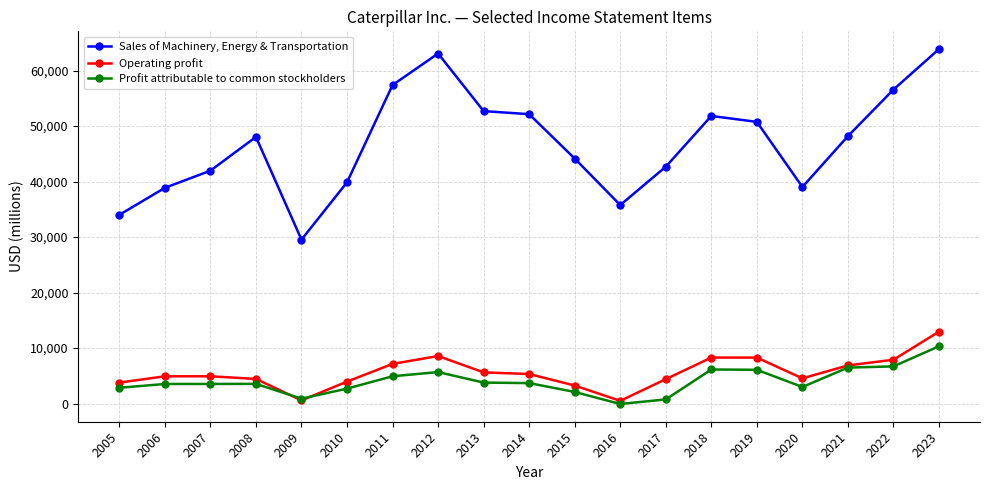

True or false: Profit attributable to common stockholders and Sales of Machinery, Energy & Transportation intersect in this chart.

False